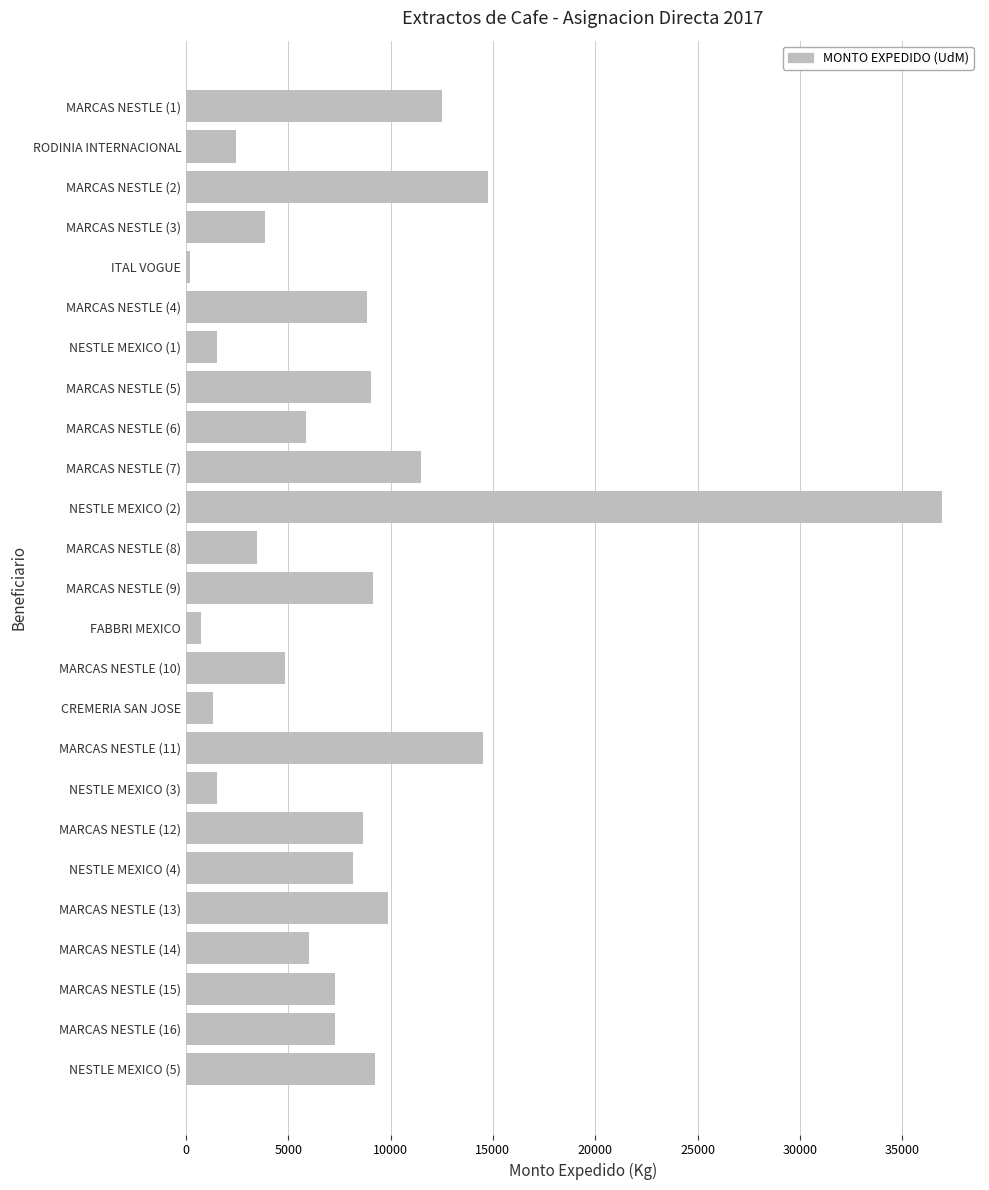

What is the difference between the maximum and minimum values?

36760